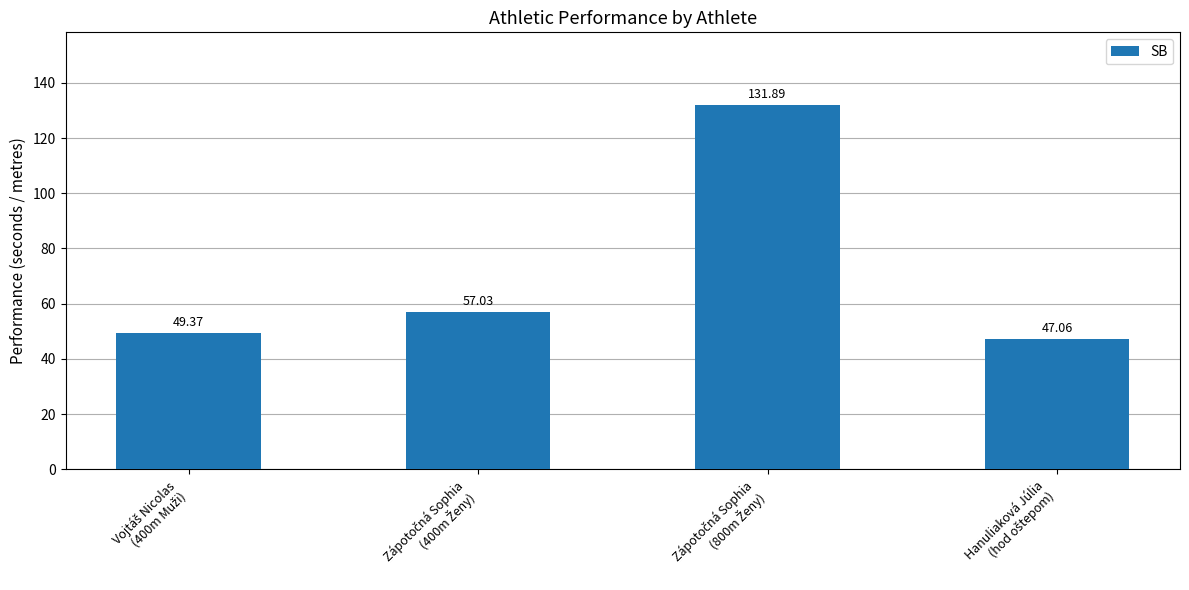

What is the difference between the maximum and second lowest values?

82.5